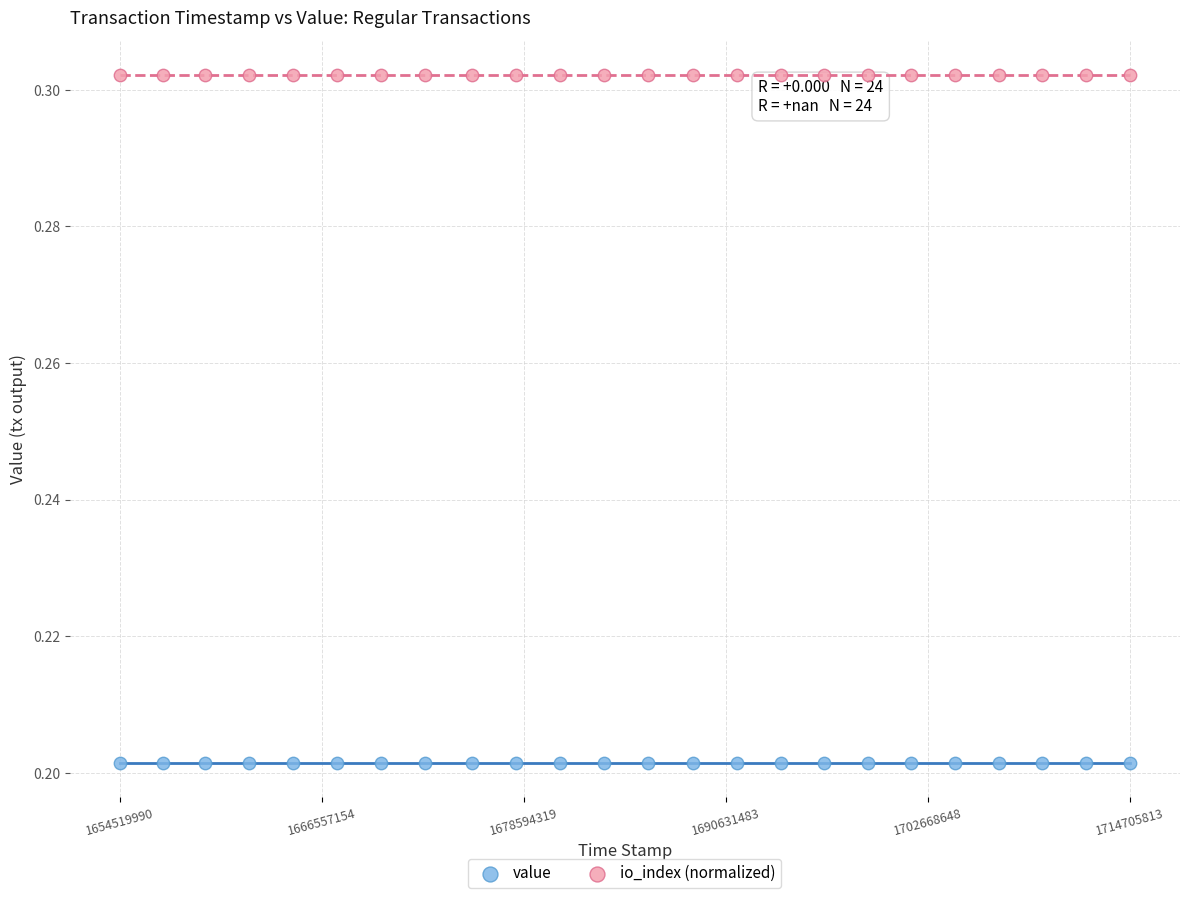

Which series contains the highest Y value?

io_index (normalized)